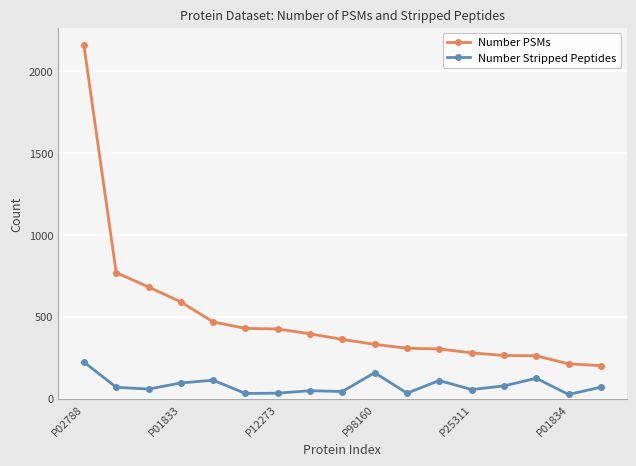

What is the maximum value shown in the chart?

2158